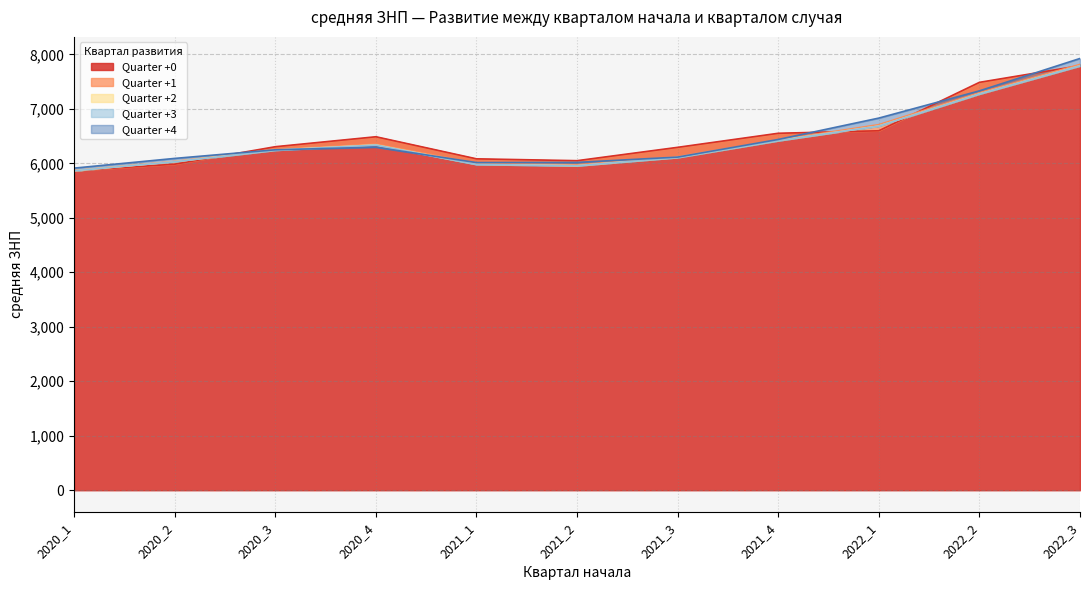

Reading right to left, what are all the values shown in this chart?

0: 7792.1	7486.0	6597.4	6551.4	6293.4	6048.5	6082.3	6487.6	6304.8	5984.2	5865.9
1: 7815.3	7294.9	6709.7	6429.2	6122.9	5971.2	6001.8	6350.8	6254.9	6034.2	5866.0
2: 7788.9	7272.7	6683.9	6415.9	6107.7	5955.3	5981.1	6337.5	6242.2	6029.2	5864.2
3: 7788.9	7273.0	6683.6	6415.8	6107.7	5956.0	5979.1	6335.4	6240.6	6028.6	5864.6
4: 7924.1	7330.0	6830.1	6437.7	6114.4	6016.6	6013.2	6295.6	6248.3	6090.2	5911.8